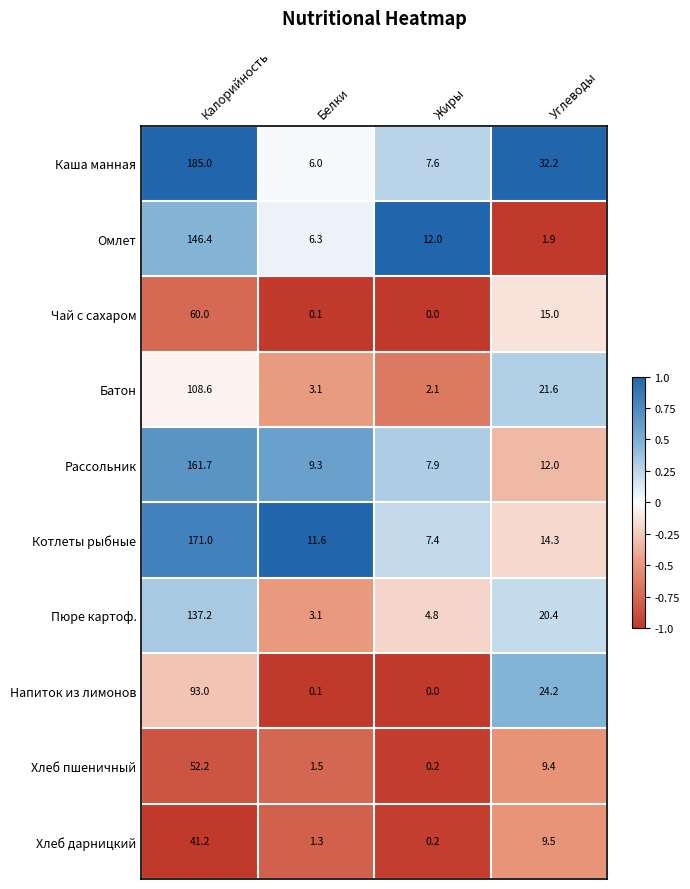

What is the spread (max minus min) of values at Калорийность?

143.8